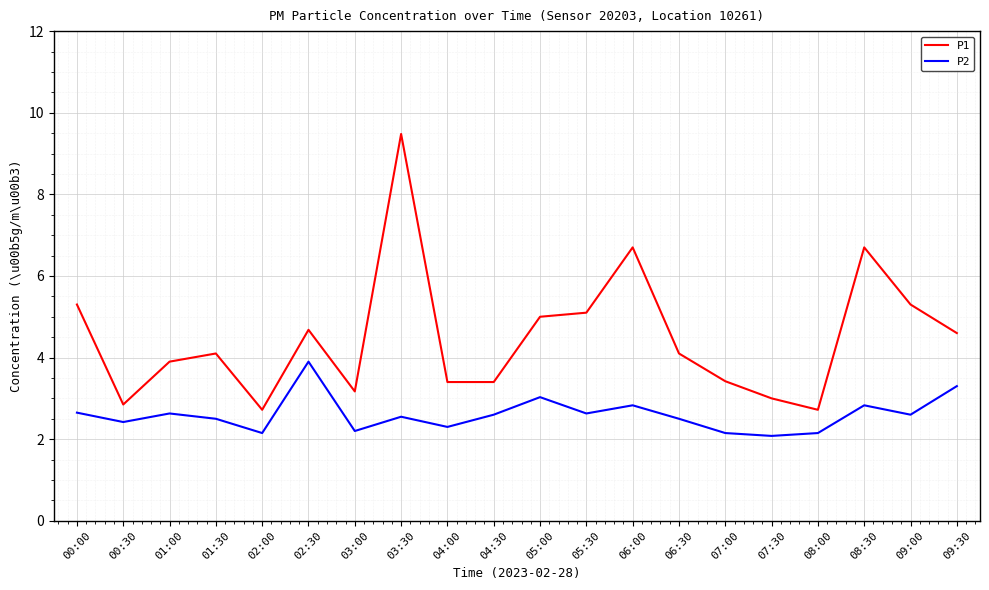

The P1 series shows 2.7 at 06:00. True or false?

False